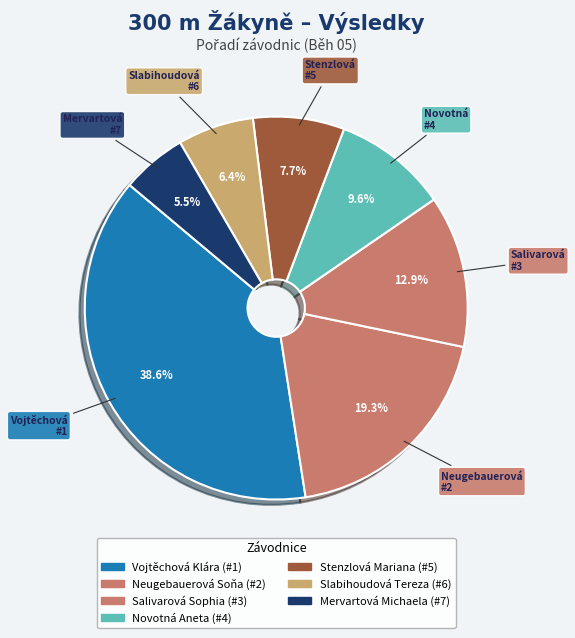

Count the number of slices in the pie.

7